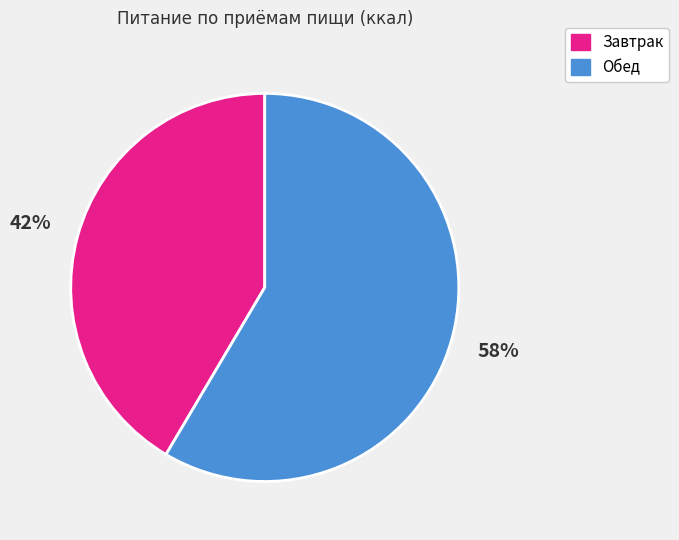

Is there any slice that represents more than half of the pie?

Yes